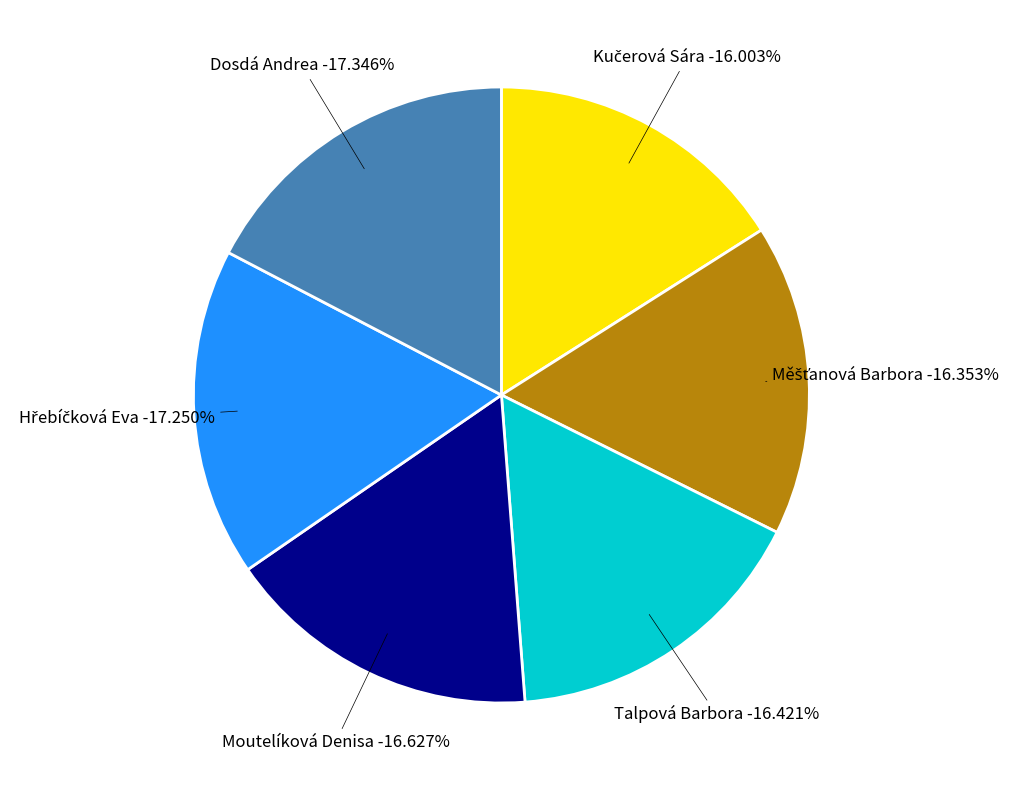

To the nearest percent, what portion does Dosdá Andrea represent?

17%